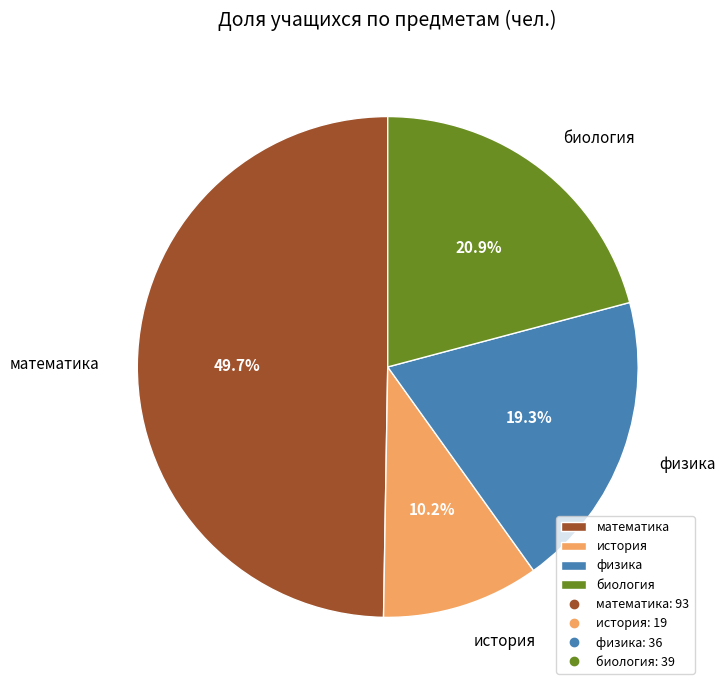

Is история the majority of the pie?

No